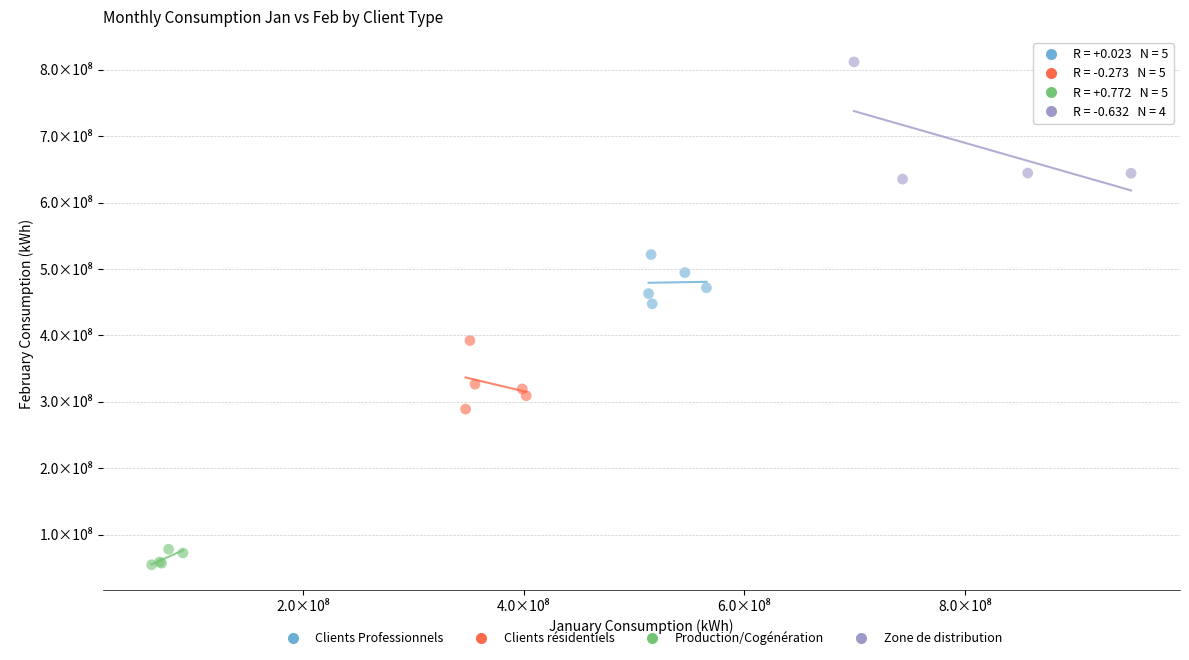

What are all the series names shown in the legend?

Clients Professionnels, Clients résidentiels, Production/Cogénération, Zone de distribution